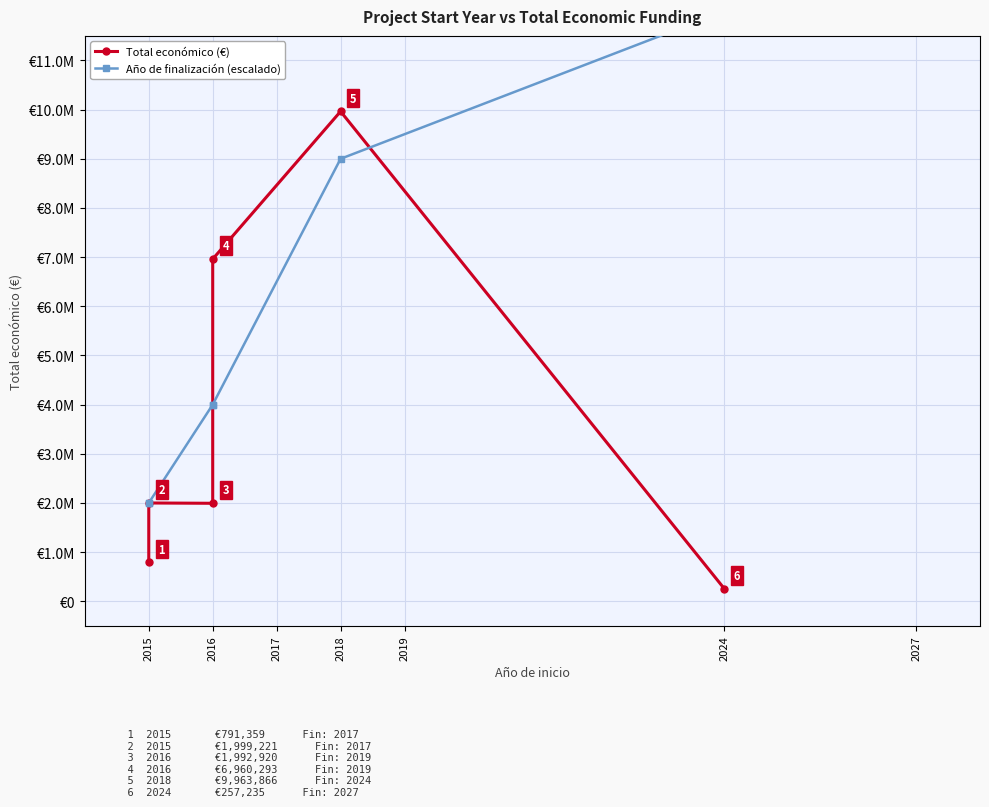

What is the value of the Total económico (€) point at the 2nd from the left?

1999221